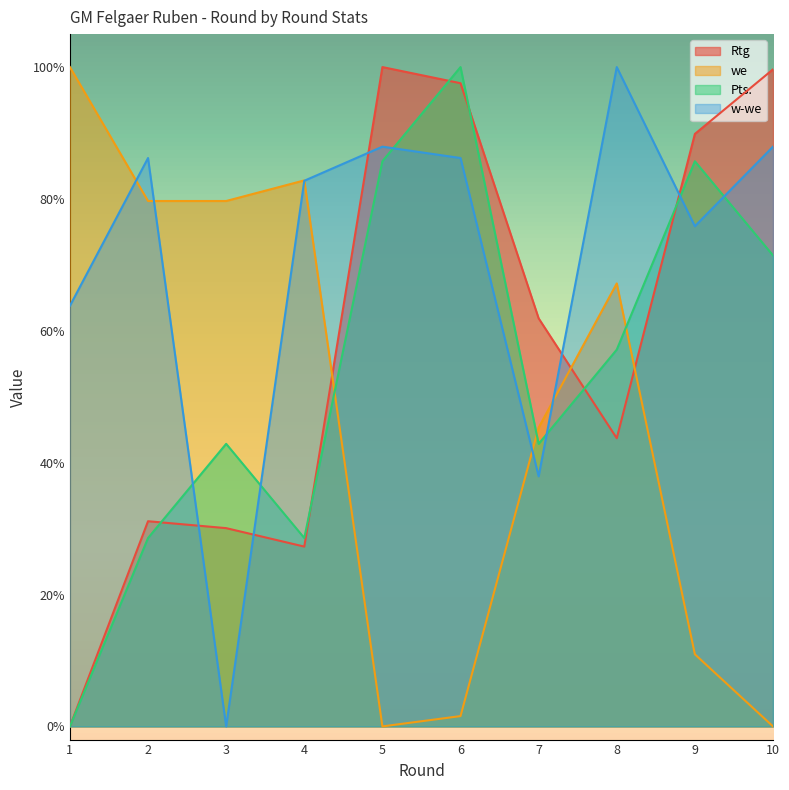

Between 3 and 7, which series saw the biggest shift?

w-we